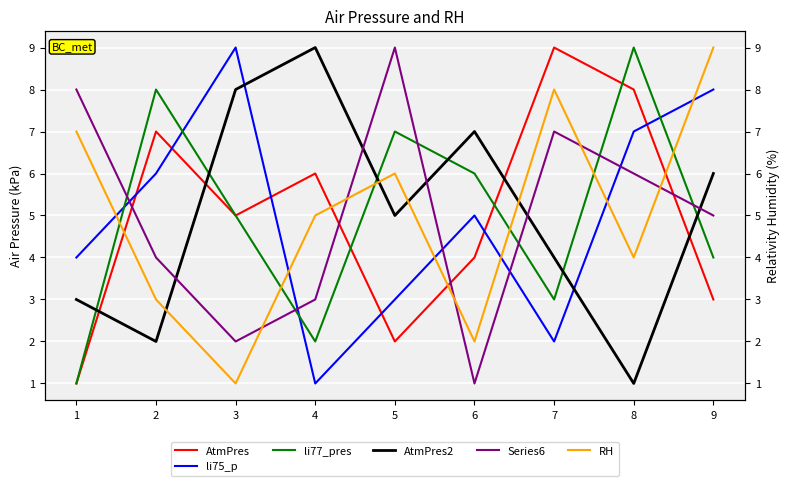

Where is the first local minimum for AtmPres?

3